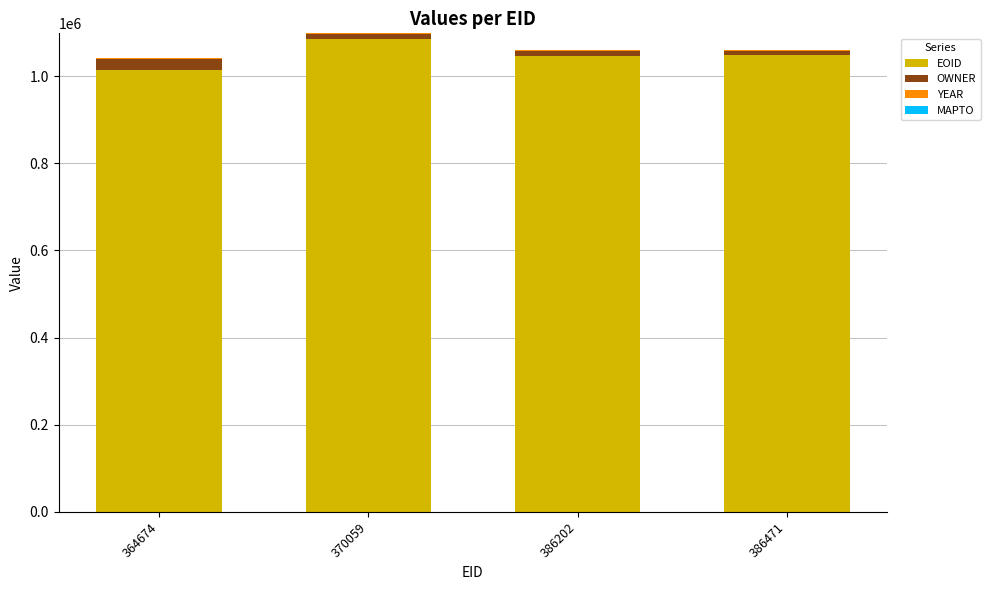

Is it true that EOID equals 1014794 at 364674?

True